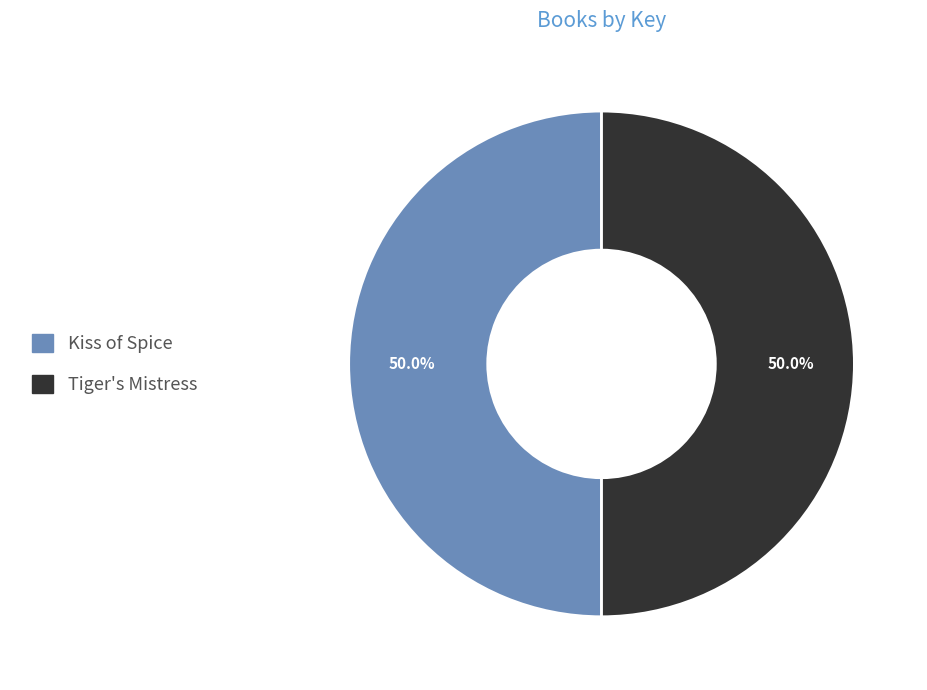

Approximately how many times larger is the value at Kiss of Spice compared to Tiger's Mistress?

1.0